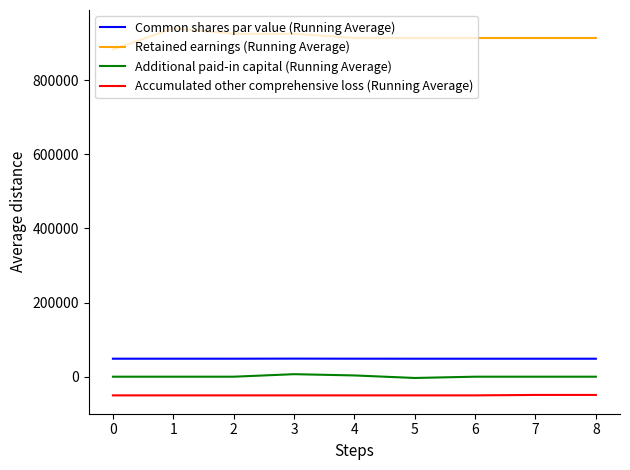

What is the maximum value shown in the chart?

939861